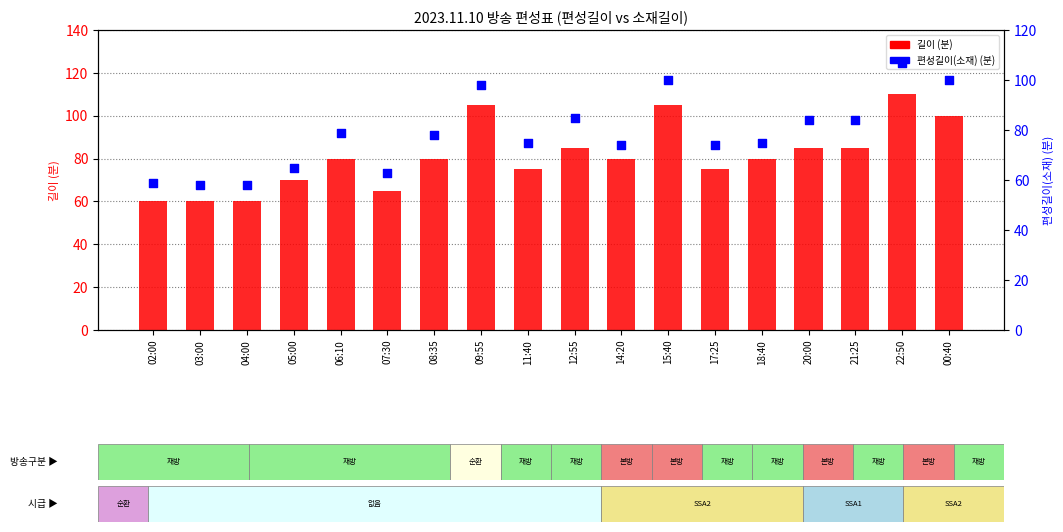

Which series has the widest spread of Y values?

길이